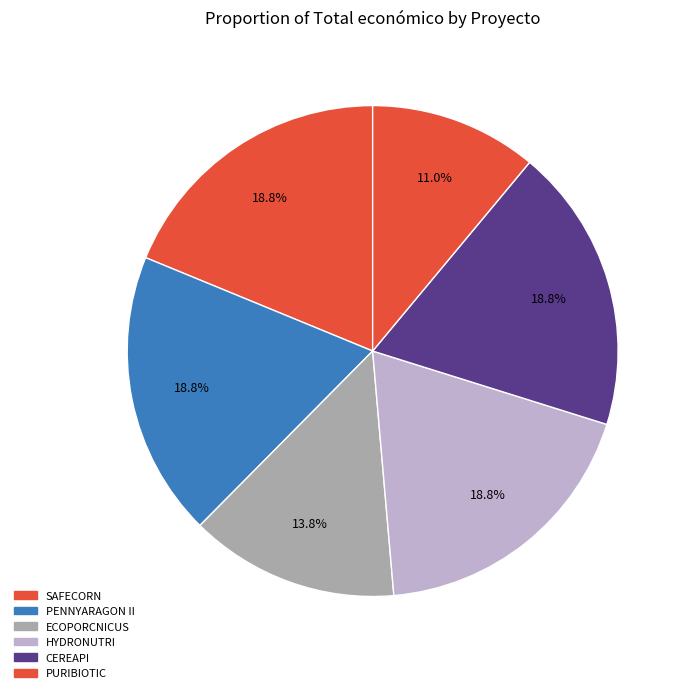

How many slices are in this pie chart?

6